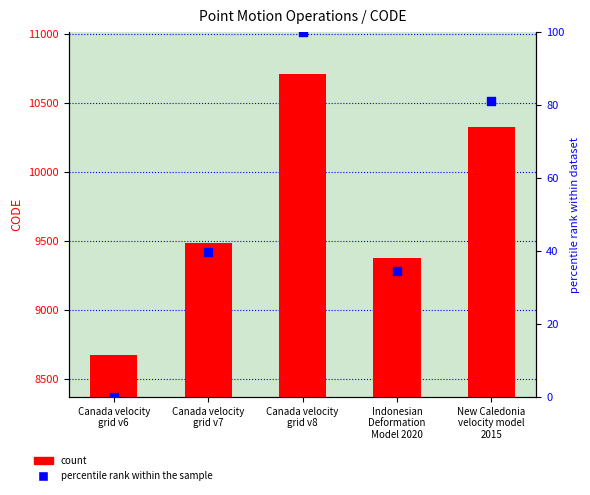

Which series has the largest Y range (max minus min)?

CODE